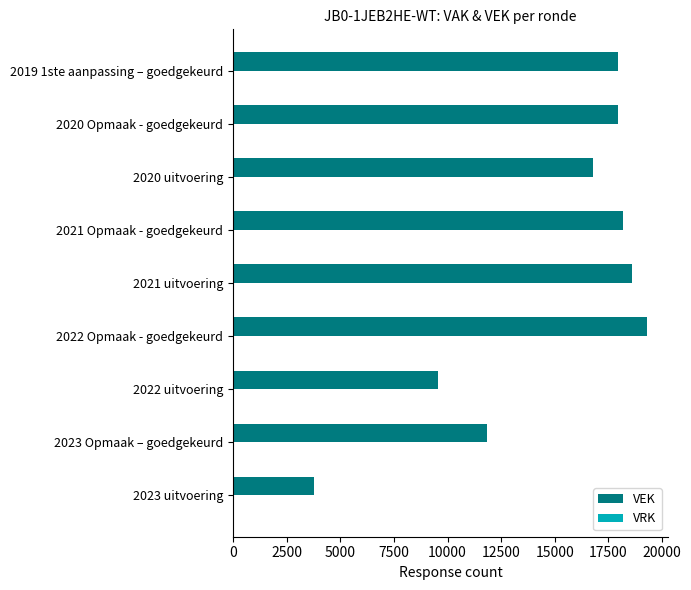

How many bars are there in total?

9